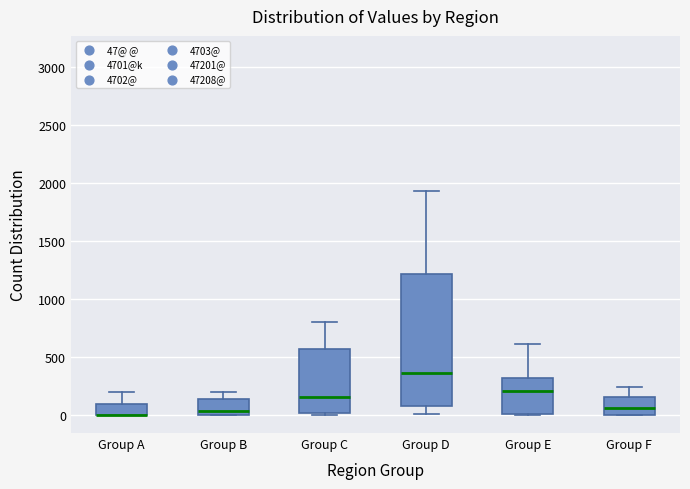

Where is the upper edge of the box for Group F on the y-axis? The values are not printed on the chart, so give them approximately, as read against the axis.

150